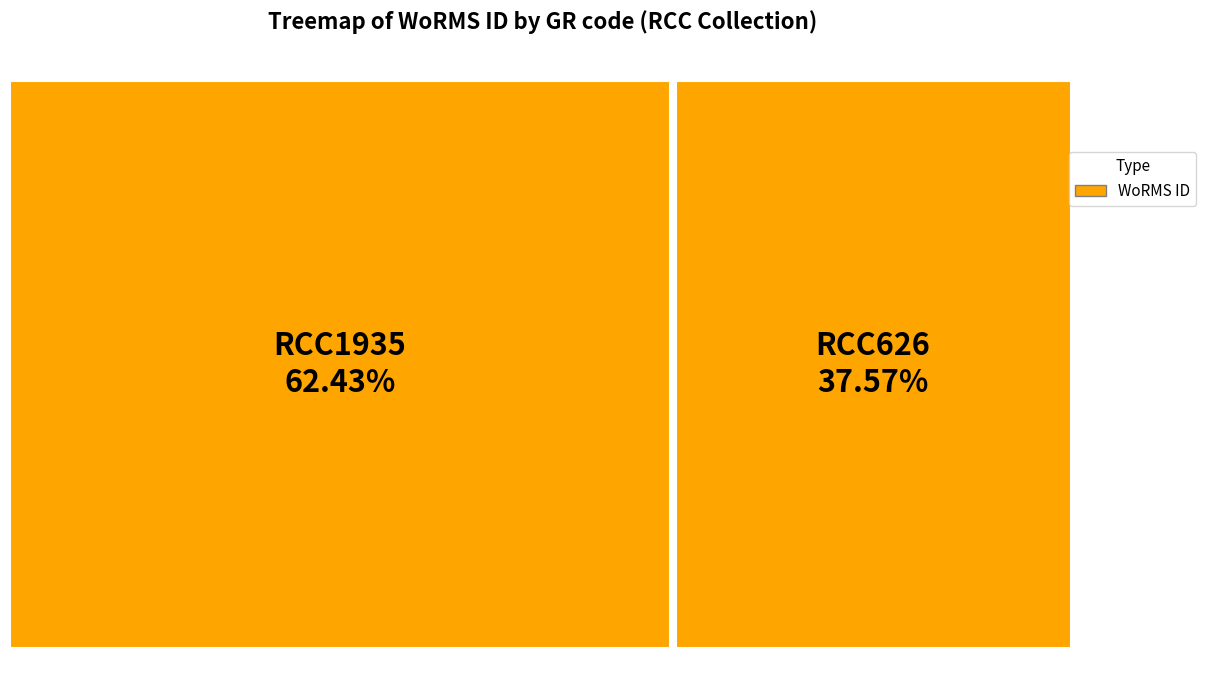

How many slices are in this pie chart?

2